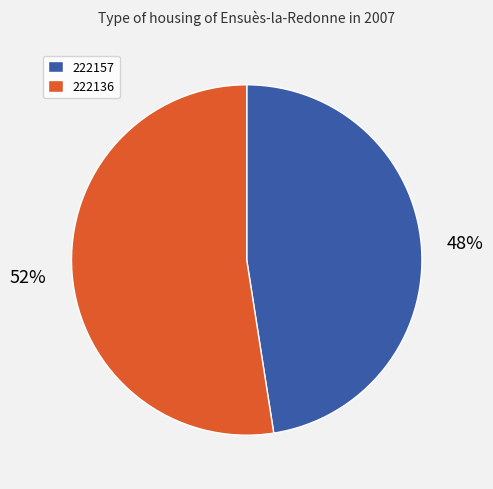

What is the smallest slice in the pie chart?

222157